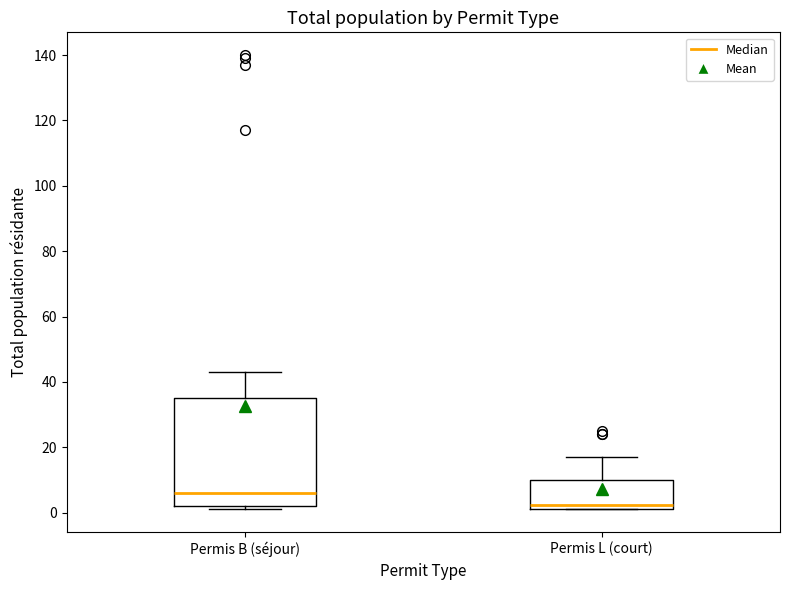

Which box is the tallest, from its lower edge to its upper edge?

Permis B (séjour)